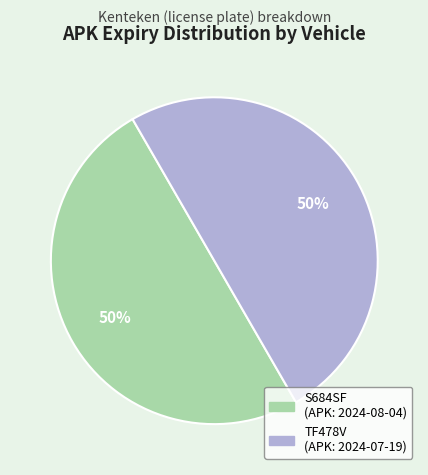

Count the number of slices in the pie.

2